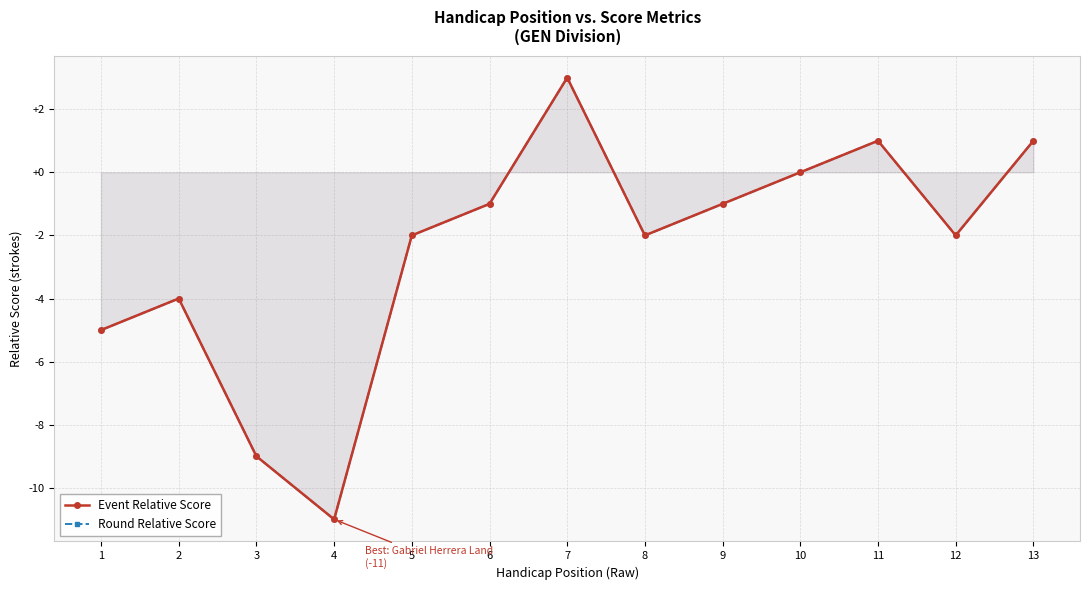

At which category does the chart reach its minimum across all series?

4